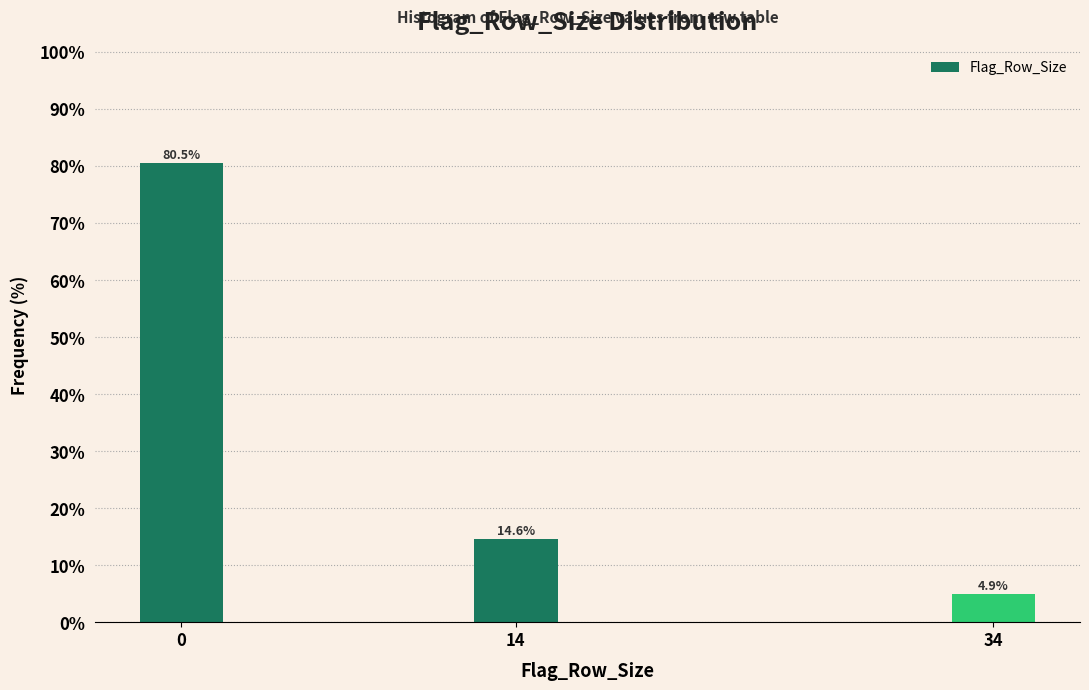

Reading left to right, extract all data points from this chart.

80.5	14.6	4.9